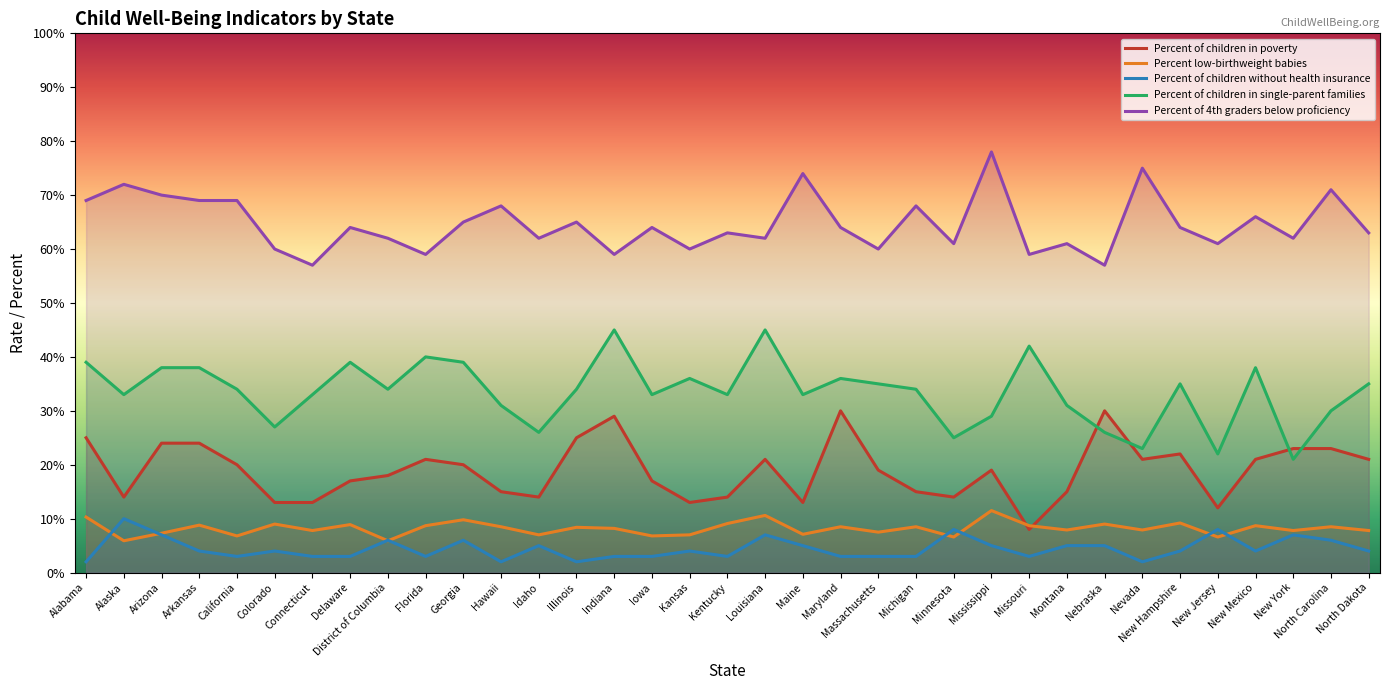

True or false: Percent of children without health insurance has a value of 3.0 at Michigan.

True